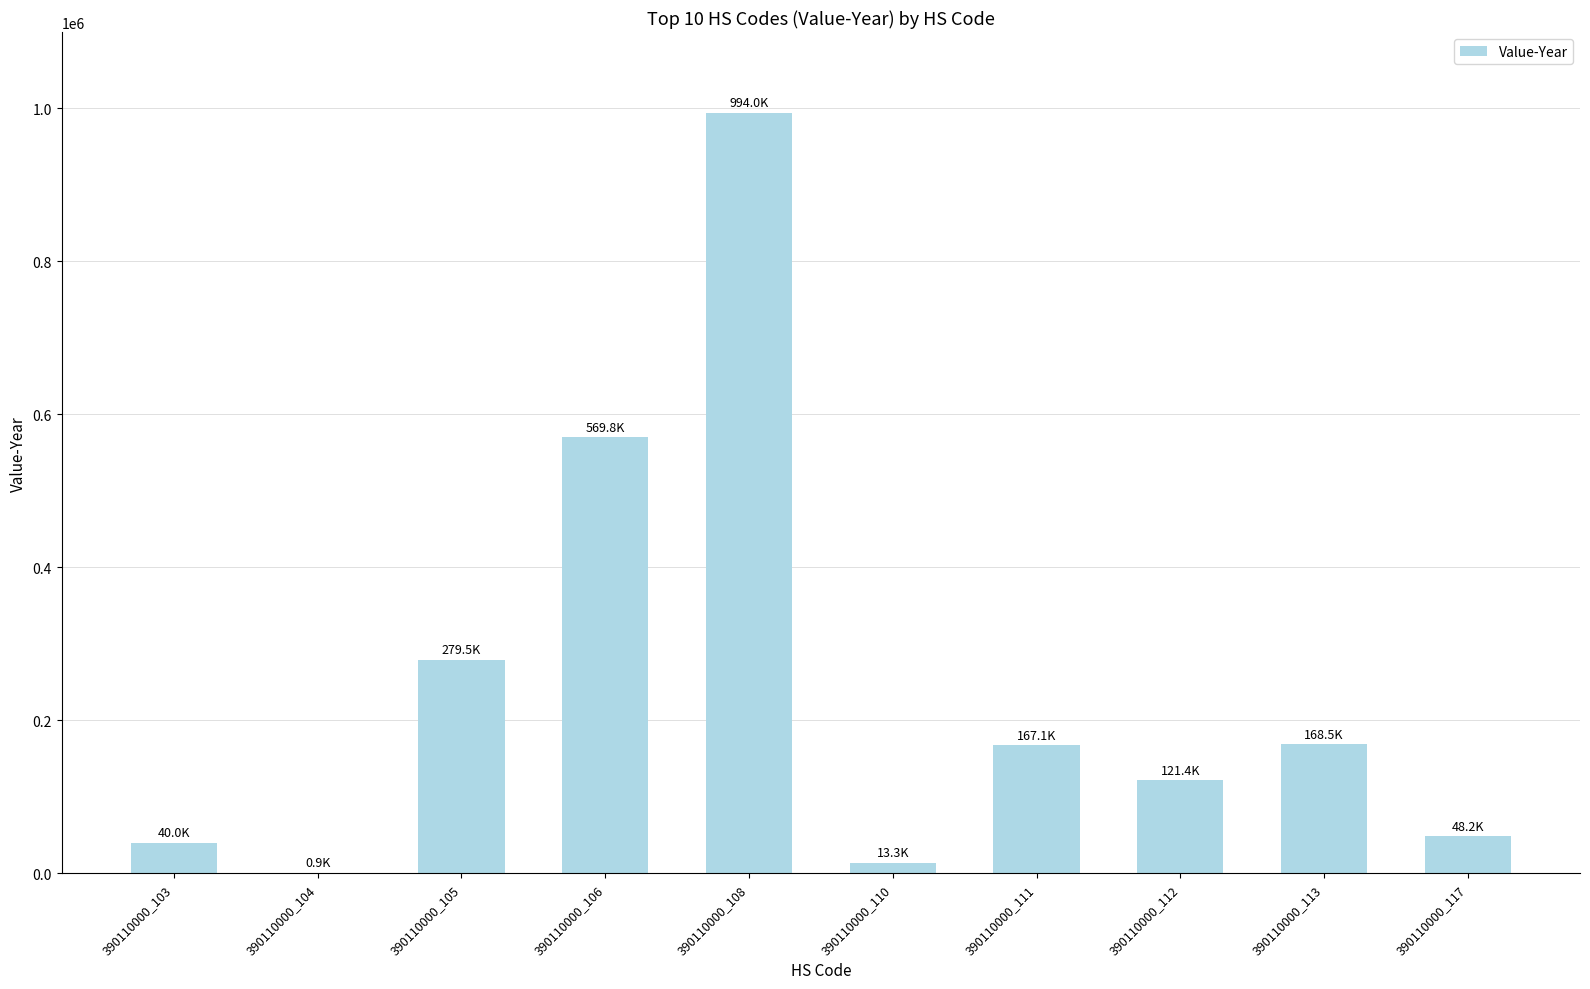

True or false: the data shows 569820 at 390110000_106.

True